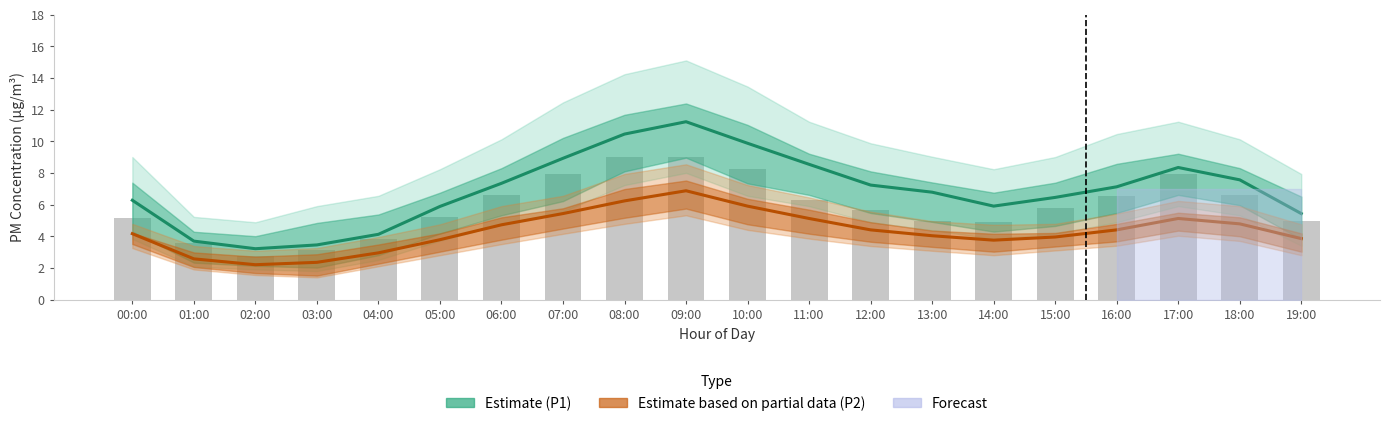

Which series has the largest range (max minus min)?

Estimate (P1)